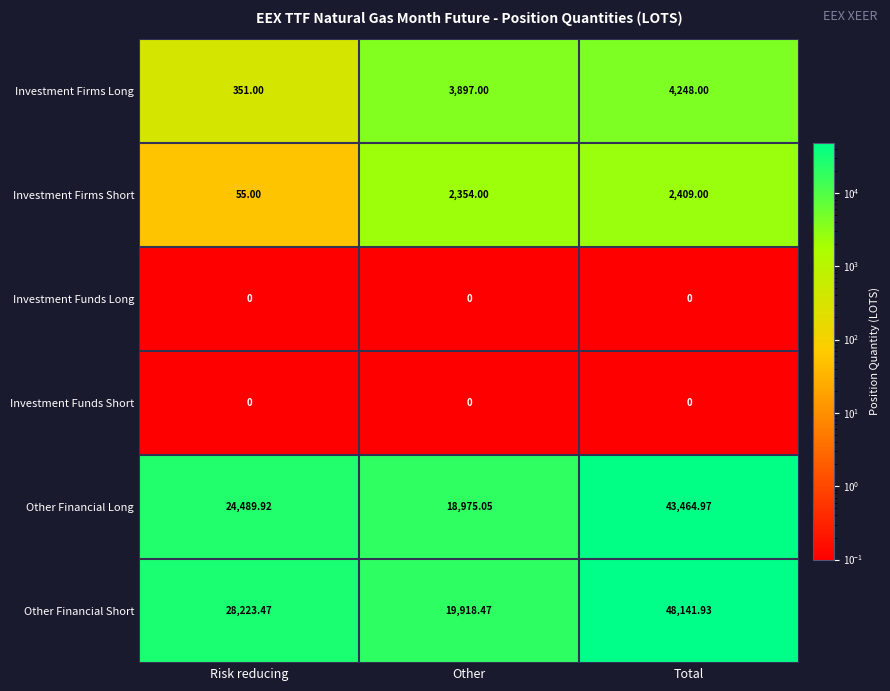

At which label does Other Financial Short first exceed 28223?

Risk reducing